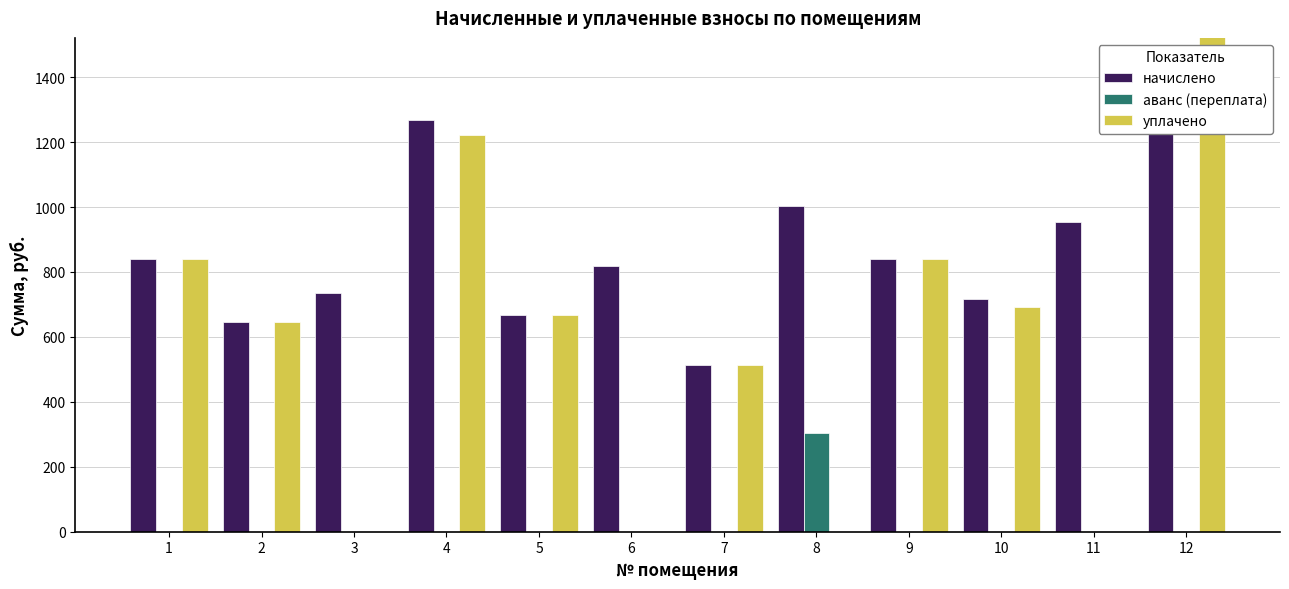

What is the difference between the maximum and minimum values in the аванс (переплата) series?

303.7